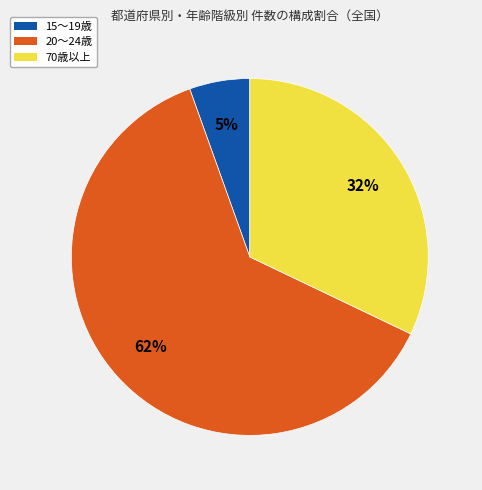

To the nearest percent, what is the average slice percentage?

33%